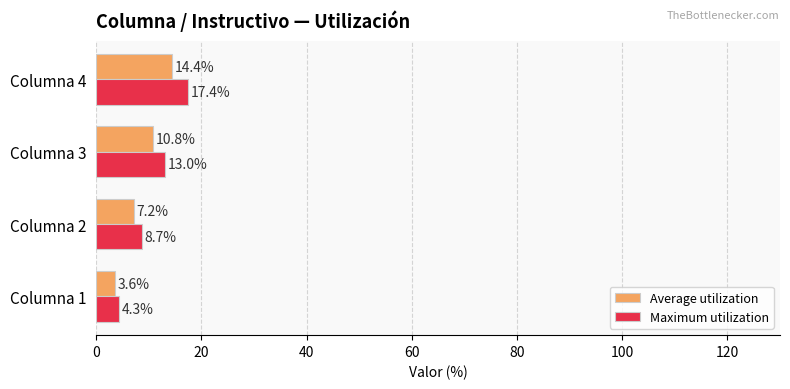

The value of Maximum utilization at Columna 3 is 2.7. True or false?

False